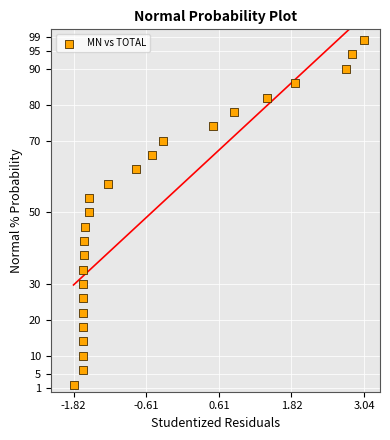

What is the range of Y values (max minus min)?

96.0